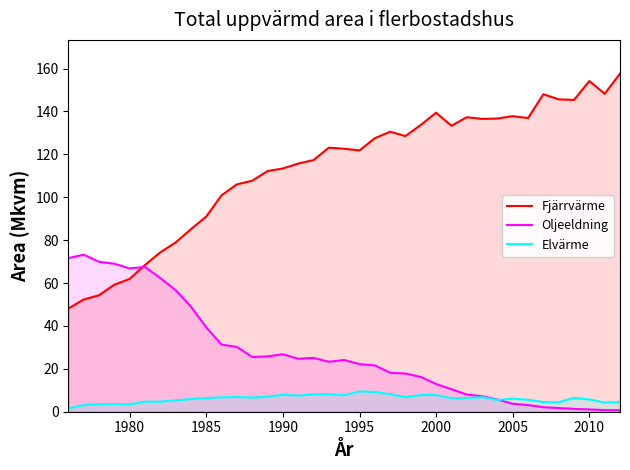

What is the maximum value shown in the chart?

157.6